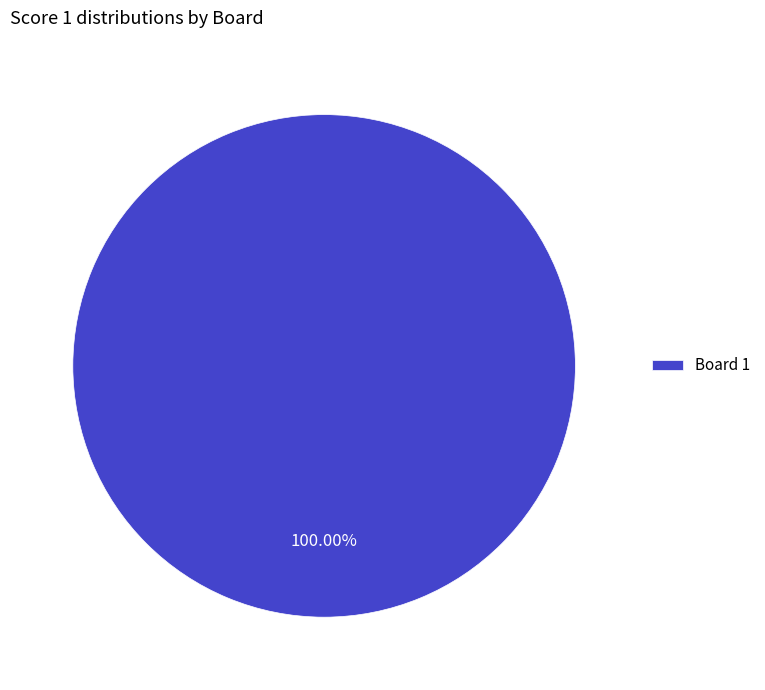

How many segments does this pie chart have?

1